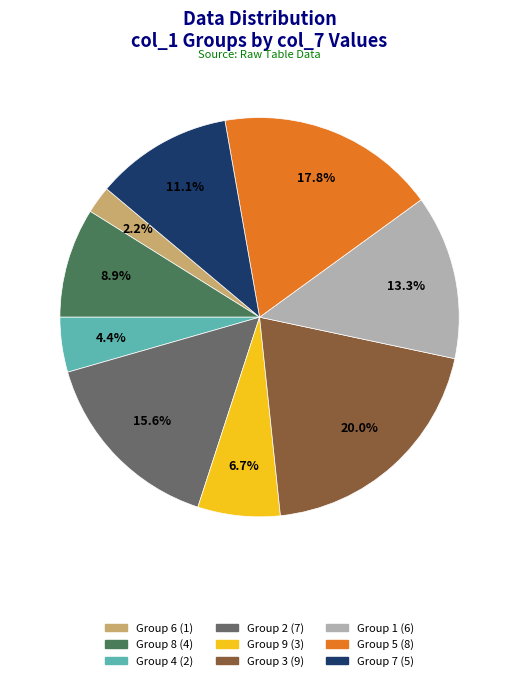

Does any single category account for the majority?

No